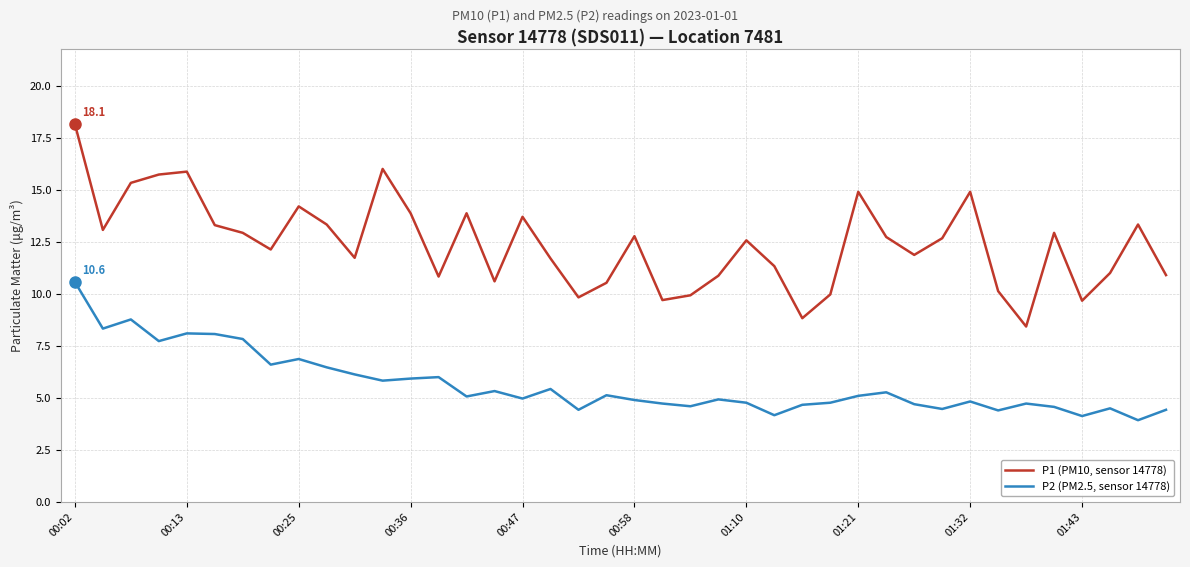

Which series has the largest range (max minus min)?

P1 (PM10, sensor 14778)